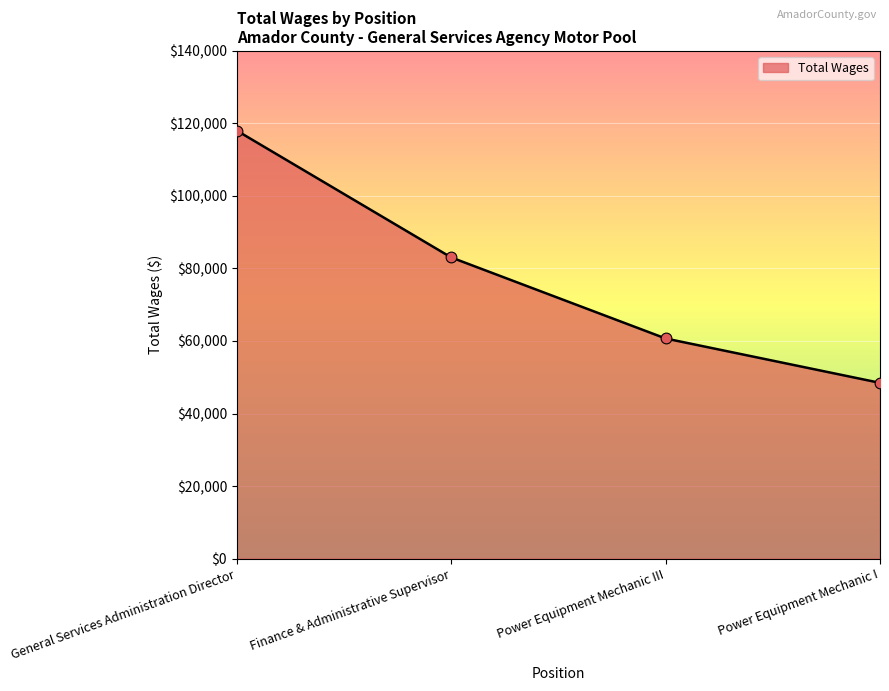

Which has a higher value, Finance & Administrative Supervisor or General Services Administration Director?

General Services Administration Director